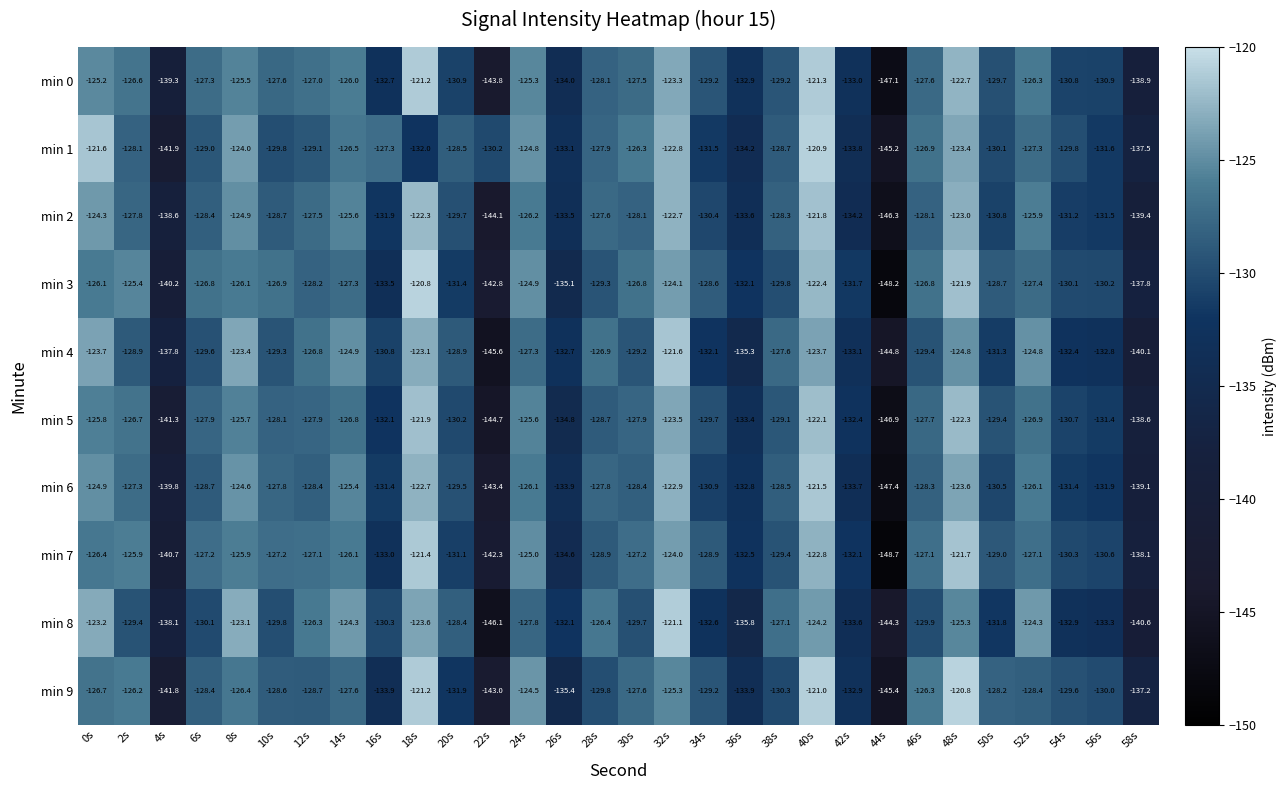

At which label does min 7 first exceed -127?

0s